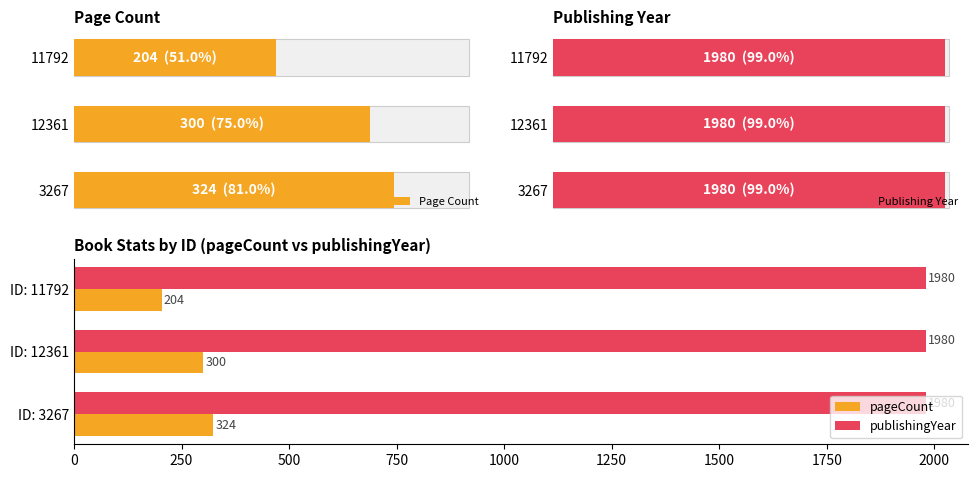

The pageCount series shows 284 at ID: 11792. True or false?

False